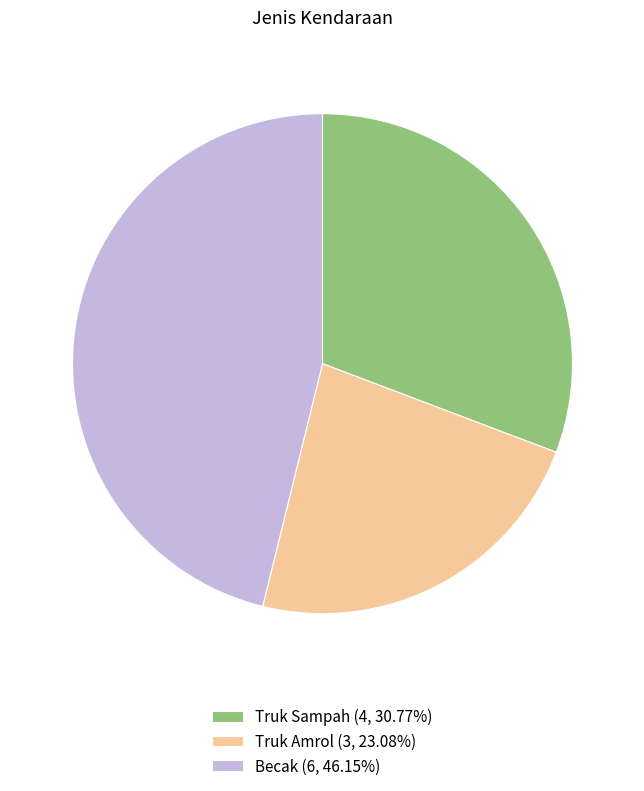

Does Truk Amrol represent more than half of the total?

No